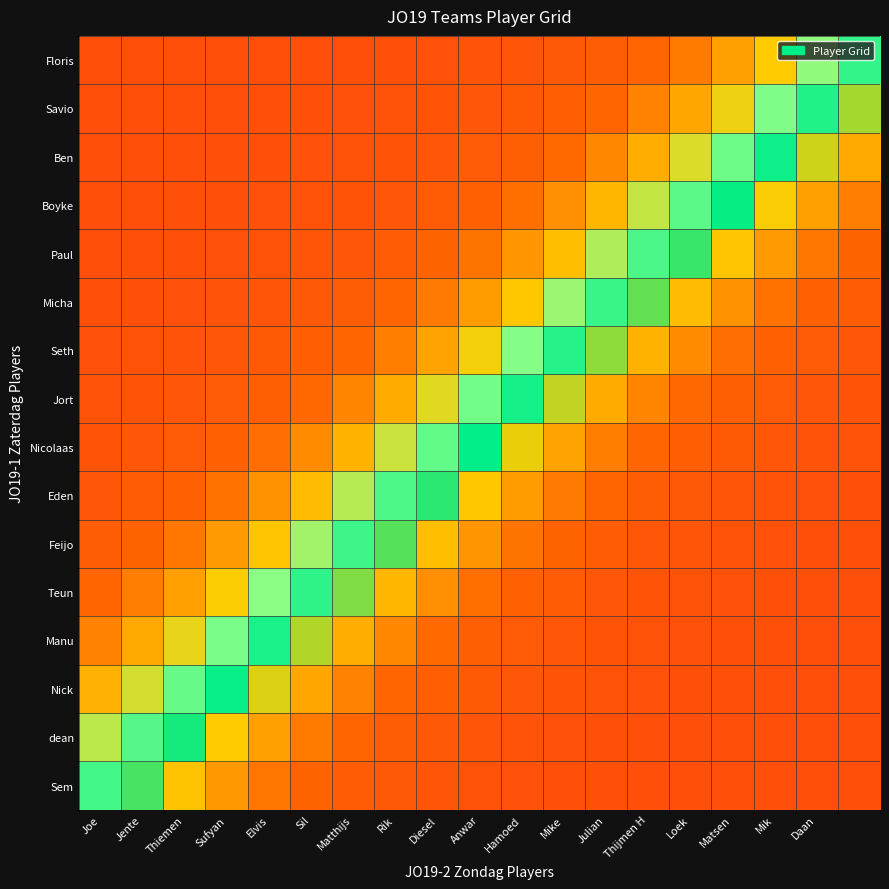

Reading left to right, list all the values displayed in this chart.

Floris: -1.0	-1.0	-1.0	-1.0	-1.0	-1.0	-1.0	-1.0	-1.0	-1.0	-0.9	-0.9	-0.8	-0.8	-0.7	-0.5	-0.4	-0.2	0.0
Savio: -1.0	-1.0	-1.0	-1.0	-1.0	-1.0	-1.0	-1.0	-0.9	-0.9	-0.9	-0.8	-0.8	-0.6	-0.5	-0.3	-0.1	0.1	0.3
Ben: -1.0	-1.0	-1.0	-1.0	-1.0	-1.0	-1.0	-0.9	-0.9	-0.9	-0.8	-0.7	-0.6	-0.5	-0.3	-0.1	0.1	0.3	0.5
Boyke: -1.0	-1.0	-1.0	-1.0	-1.0	-1.0	-0.9	-0.9	-0.9	-0.8	-0.7	-0.6	-0.4	-0.3	-0.1	0.2	0.4	0.5	0.7
Paul: -1.0	-1.0	-1.0	-1.0	-1.0	-0.9	-0.9	-0.9	-0.8	-0.7	-0.6	-0.4	-0.2	-0.0	0.2	0.4	0.6	0.7	0.8
Micha: -1.0	-1.0	-1.0	-1.0	-0.9	-0.9	-0.8	-0.8	-0.7	-0.5	-0.4	-0.2	0.0	0.2	0.4	0.6	0.7	0.8	0.9
Seth: -1.0	-1.0	-0.9	-0.9	-0.9	-0.8	-0.8	-0.7	-0.5	-0.3	-0.1	0.1	0.3	0.5	0.6	0.7	0.8	0.9	0.9
Jort: -1.0	-0.9	-0.9	-0.9	-0.8	-0.7	-0.6	-0.5	-0.3	-0.1	0.1	0.3	0.5	0.6	0.7	0.8	0.9	0.9	0.9
Nicolaas: -0.9	-0.9	-0.9	-0.8	-0.7	-0.6	-0.5	-0.3	-0.1	0.1	0.3	0.5	0.7	0.8	0.8	0.9	0.9	0.9	1.0
Eden: -0.9	-0.9	-0.8	-0.7	-0.6	-0.4	-0.2	-0.0	0.2	0.4	0.5	0.7	0.8	0.8	0.9	0.9	1.0	1.0	1.0
Feijo: -0.8	-0.8	-0.7	-0.6	-0.4	-0.2	0.0	0.2	0.4	0.6	0.7	0.8	0.9	0.9	0.9	1.0	1.0	1.0	1.0
Teun: -0.8	-0.7	-0.5	-0.4	-0.2	0.1	0.3	0.4	0.6	0.7	0.8	0.9	0.9	0.9	1.0	1.0	1.0	1.0	1.0
Manu: -0.6	-0.5	-0.3	-0.1	0.1	0.3	0.5	0.6	0.7	0.8	0.9	0.9	0.9	1.0	1.0	1.0	1.0	1.0	1.0
Nick: -0.5	-0.3	-0.1	0.1	0.3	0.5	0.6	0.8	0.8	0.9	0.9	0.9	1.0	1.0	1.0	1.0	1.0	1.0	1.0
dean: -0.2	-0.0	0.2	0.4	0.5	0.7	0.8	0.8	0.9	0.9	1.0	1.0	1.0	1.0	1.0	1.0	1.0	1.0	1.0
Sem: 0.0	0.2	0.4	0.6	0.7	0.8	0.9	0.9	0.9	1.0	1.0	1.0	1.0	1.0	1.0	1.0	1.0	1.0	1.0